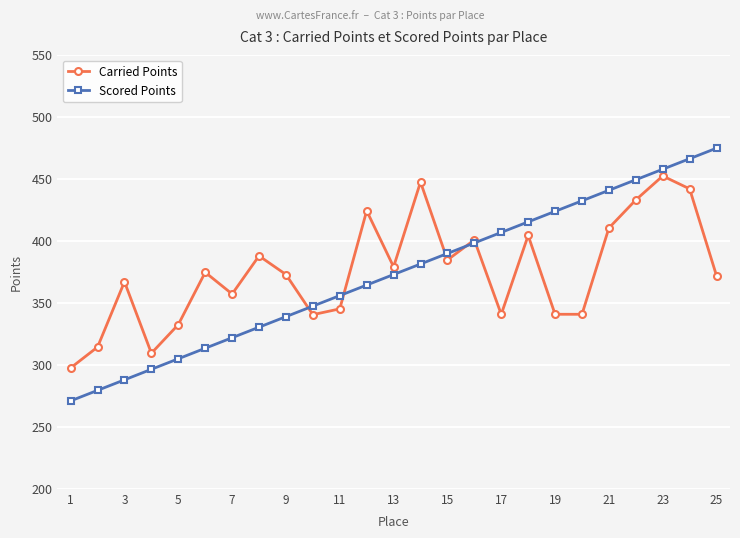

List the series in order of their peak value, highest first.

Scored Points, Carried Points